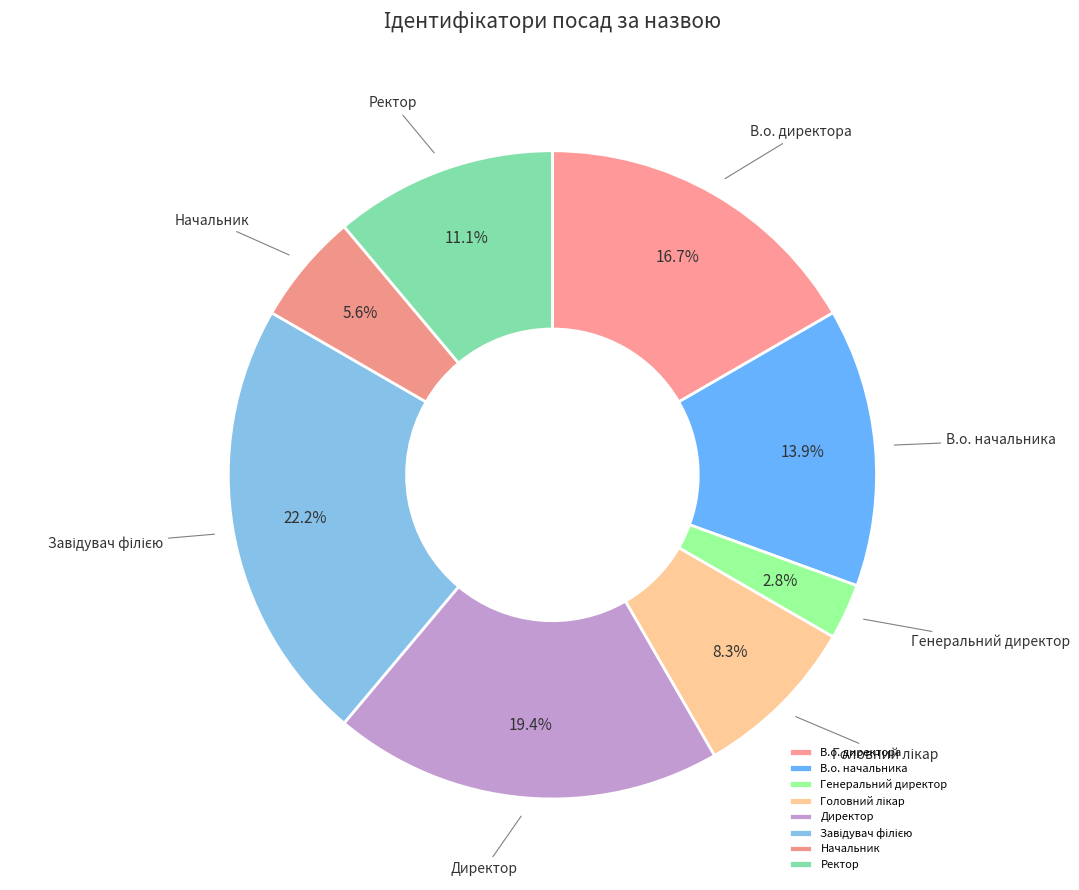

What is the smallest slice in the pie chart?

Генеральний директор